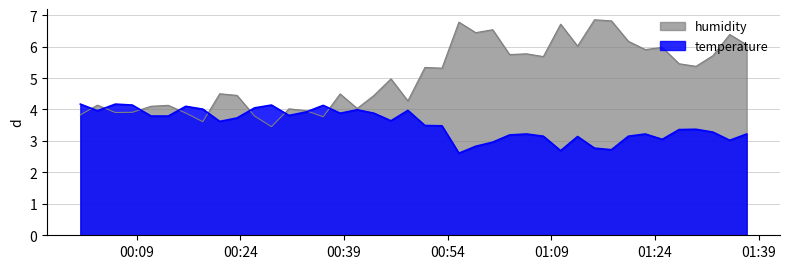

Reading left to right, transcribe all the data shown in this chart.

temperature: 2023-02-01T00:00:51=4.2	2023-02-01T00:03:19=4.0	2023-02-01T00:05:55=4.2	2023-02-01T00:08:22=4.1	2023-02-01T00:11:05=3.8	2023-02-01T00:13:34=3.8	2023-02-01T00:16:06=4.1	2023-02-01T00:18:34=4.0	2023-02-01T00:21:01=3.6	2023-02-01T00:23:31=3.7	2023-02-01T00:26:03=4.0	2023-02-01T00:28:30=4.1	2023-02-01T00:31:02=3.8	2023-02-01T00:33:30=3.9	2023-02-01T00:35:59=4.1	2023-02-01T00:38:26=3.9	2023-02-01T00:40:54=4.0	2023-02-01T00:43:20=3.9	2023-02-01T00:45:47=3.6	2023-02-01T00:48:14=4.0	2023-02-01T00:50:42=3.5	2023-02-01T00:53:10=3.5	2023-02-01T00:55:37=2.6	2023-02-01T00:58:03=2.8	2023-02-01T01:00:30=3.0	2023-02-01T01:02:57=3.2	2023-02-01T01:05:24=3.2	2023-02-01T01:07:50=3.1	2023-02-01T01:10:20=2.7	2023-02-01T01:12:47=3.1	2023-02-01T01:15:14=2.8	2023-02-01T01:17:41=2.7	2023-02-01T01:20:08=3.1	2023-02-01T01:22:35=3.2	2023-02-01T01:25:02=3.0	2023-02-01T01:27:28=3.4	2023-02-01T01:29:55=3.4	2023-02-01T01:32:22=3.3	2023-02-01T01:34:48=3.0	2023-02-01T01:37:15=3.2
humidity: 2023-02-01T00:00:51=3.8	2023-02-01T00:03:19=4.1	2023-02-01T00:05:55=3.9	2023-02-01T00:08:22=3.9	2023-02-01T00:11:05=4.1	2023-02-01T00:13:34=4.1	2023-02-01T00:16:06=3.9	2023-02-01T00:18:34=3.6	2023-02-01T00:21:01=4.5	2023-02-01T00:23:31=4.4	2023-02-01T00:26:03=3.8	2023-02-01T00:28:30=3.5	2023-02-01T00:31:02=4.0	2023-02-01T00:33:30=4.0	2023-02-01T00:35:59=3.8	2023-02-01T00:38:26=4.5	2023-02-01T00:40:54=4.0	2023-02-01T00:43:20=4.4	2023-02-01T00:45:47=5.0	2023-02-01T00:48:14=4.3	2023-02-01T00:50:42=5.3	2023-02-01T00:53:10=5.3	2023-02-01T00:55:37=6.8	2023-02-01T00:58:03=6.4	2023-02-01T01:00:30=6.5	2023-02-01T01:02:57=5.7	2023-02-01T01:05:24=5.8	2023-02-01T01:07:50=5.7	2023-02-01T01:10:20=6.7	2023-02-01T01:12:47=6.0	2023-02-01T01:15:14=6.9	2023-02-01T01:17:41=6.8	2023-02-01T01:20:08=6.2	2023-02-01T01:22:35=5.9	2023-02-01T01:25:02=6.0	2023-02-01T01:27:28=5.5	2023-02-01T01:29:55=5.4	2023-02-01T01:32:22=5.7	2023-02-01T01:34:48=6.4	2023-02-01T01:37:15=6.1